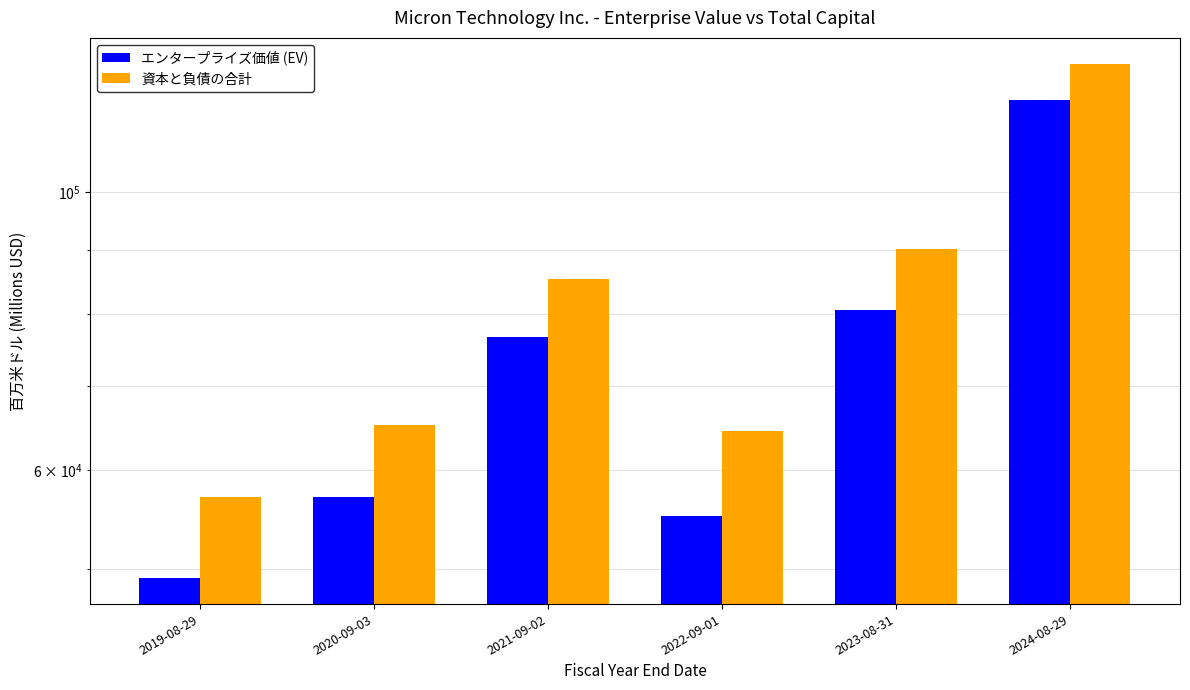

Which series has the largest total across all categories?

資本と負債の合計